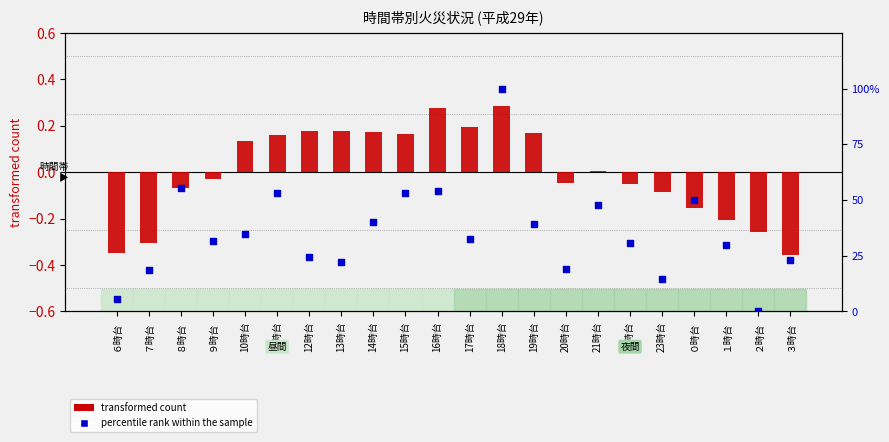

Which series reaches the maximum Y coordinate?

percentile rank within the sample